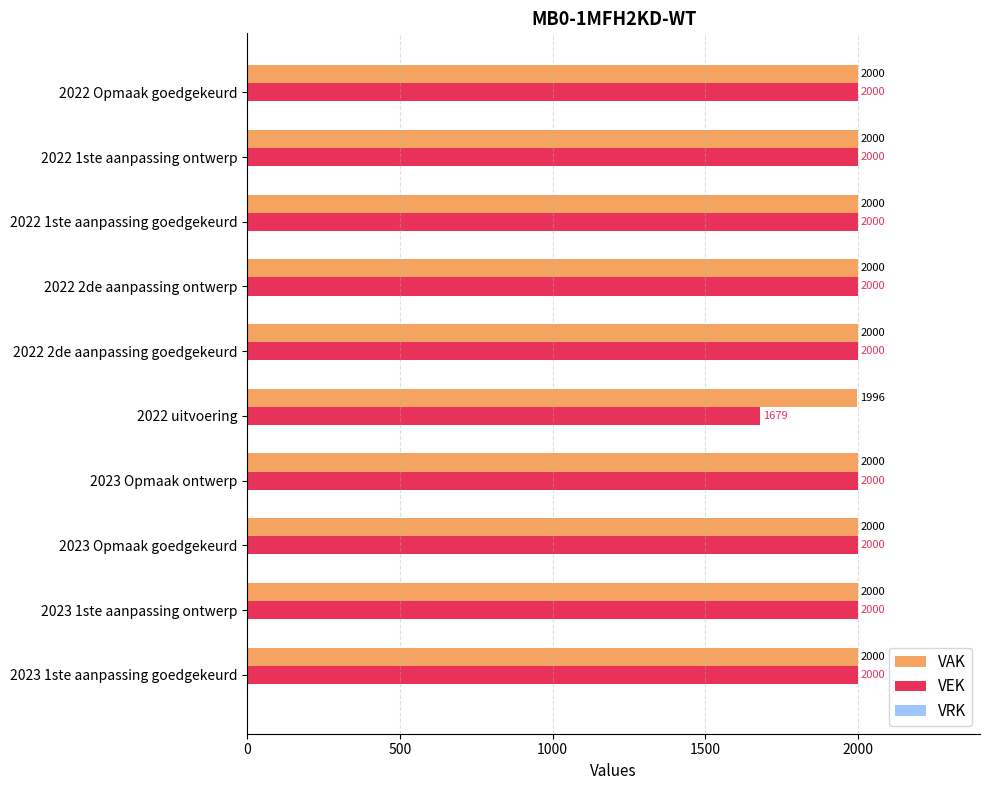

The value of VAK at 2022 1ste aanpassing ontwerp is 2000. True or false?

True